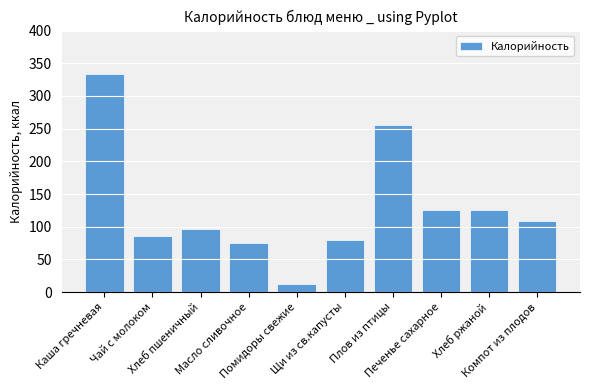

What is the average value?

130